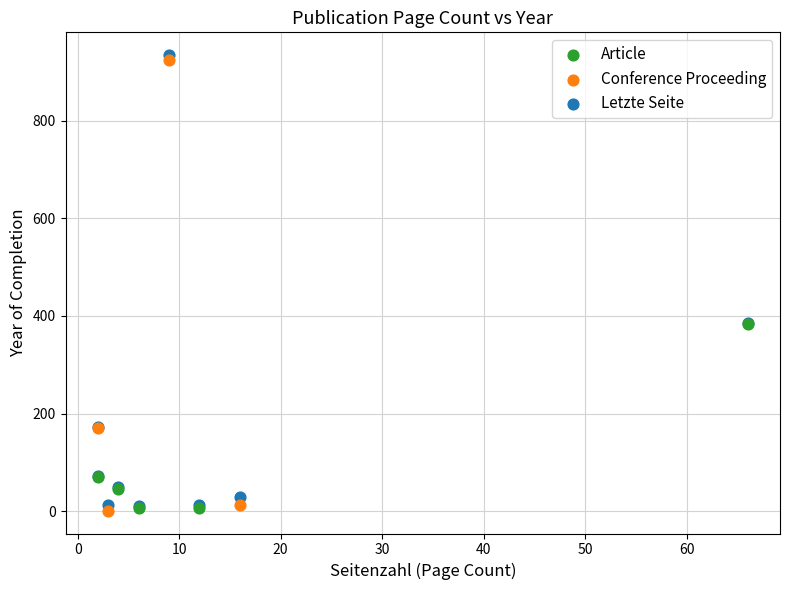

What are all the series names shown in the legend?

Article, Conference Proceeding, Letzte Seite